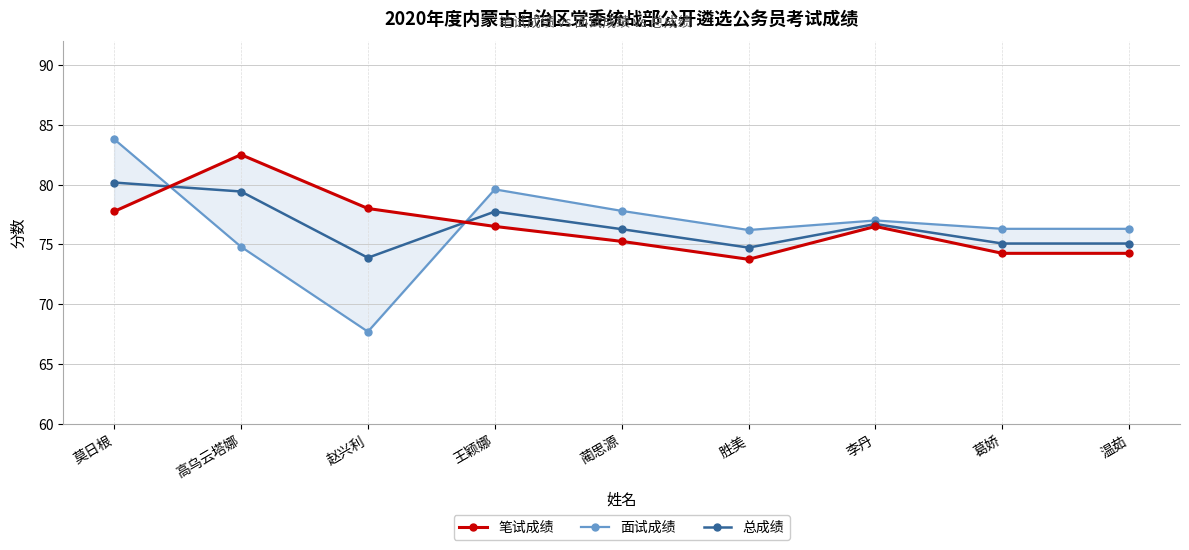

What are all the series names shown in the legend?

笔试成绩, 面试成绩, 总成绩